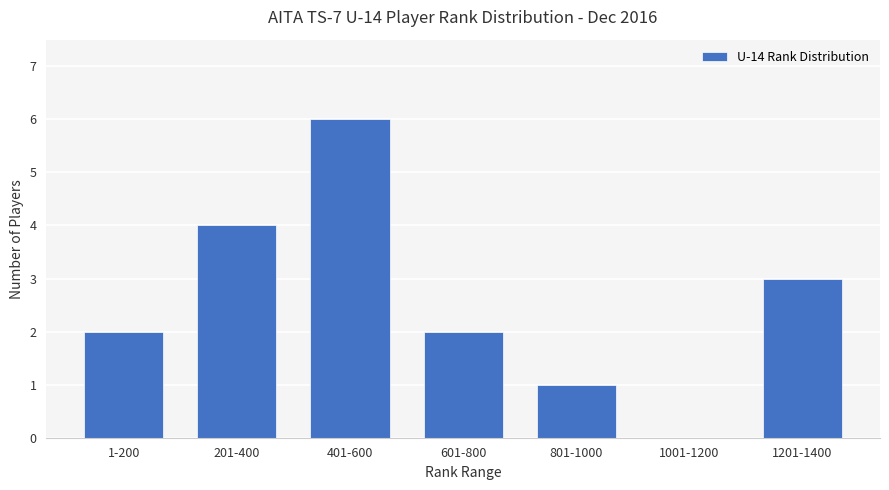

Between 401-600 and 1001-1200, which is larger?

401-600